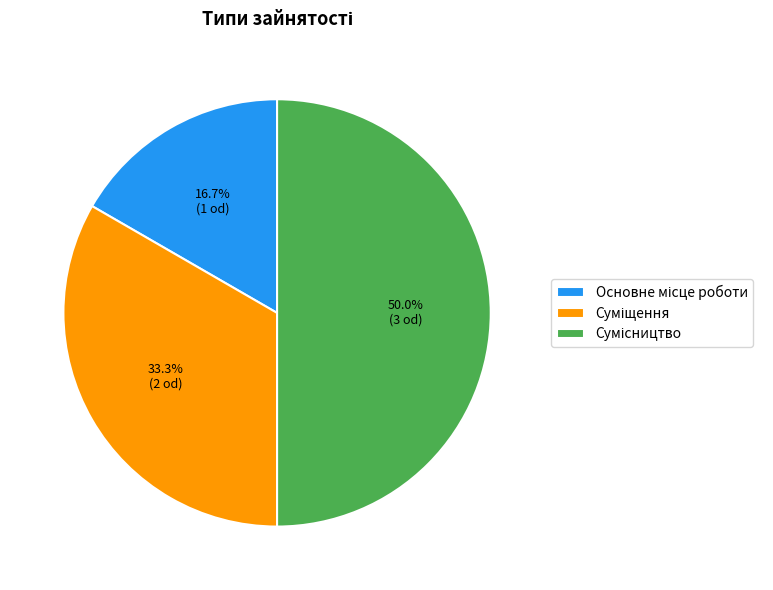

To the nearest percent, what is the combined percentage of Основне місце роботи and Сумісництво?

67%